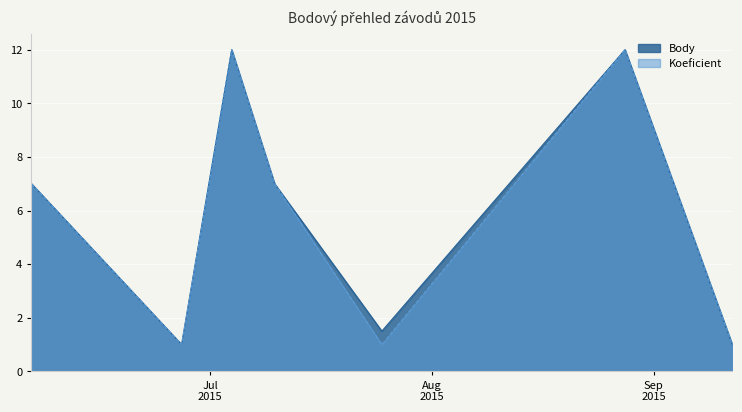

At how many categories does at least one series exceed 6?

4